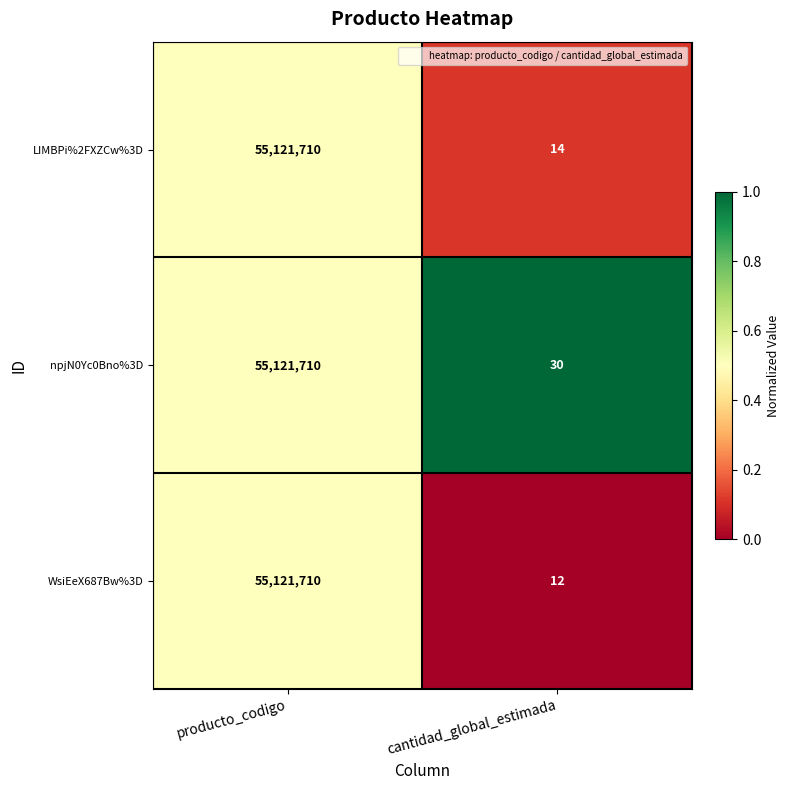

Which series has the widest spread of values?

WsiEeX687Bw%3D